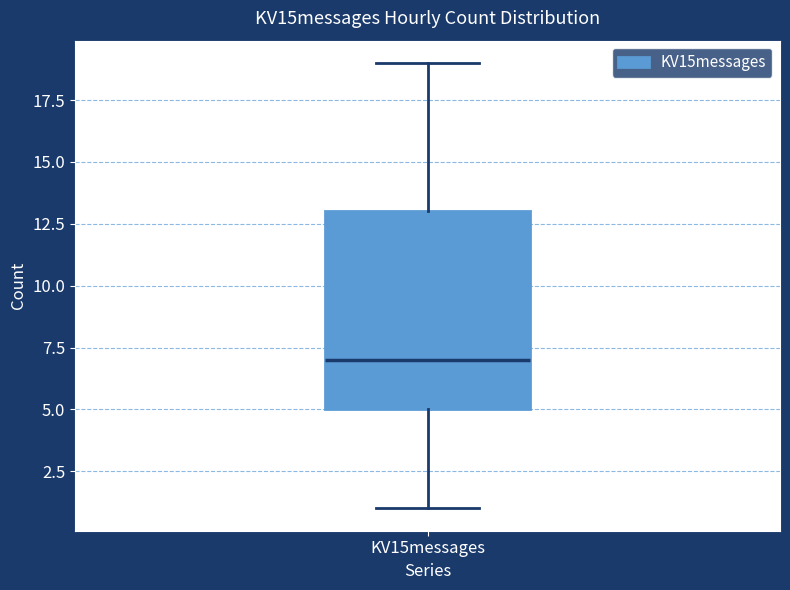

Read this box plot against the y-axis: the position of the median line, the range covered by the box, and the ends of both whiskers. The values are not printed on the chart, so give them approximately, as read against the axis.

median 7, box 5 to 13, whiskers 1 to 19